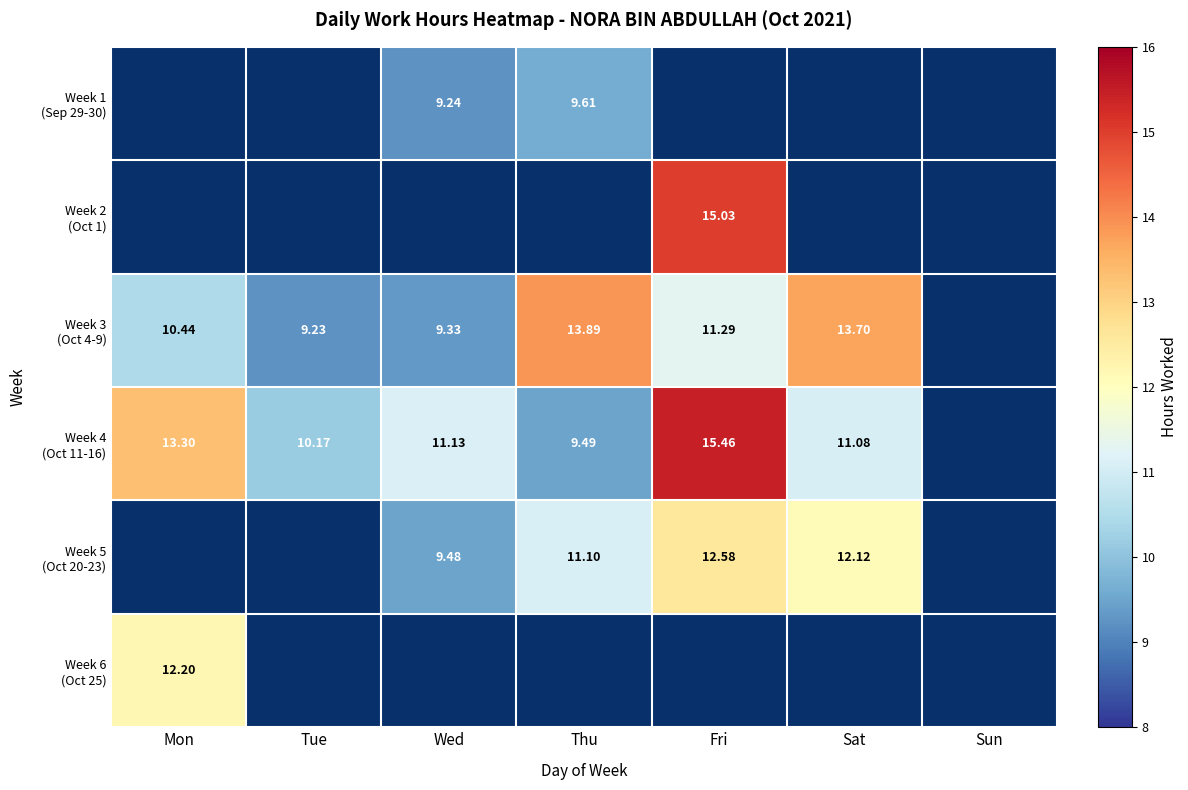

Is it true that Week 4 (Oct 11-16) equals 9.5 at Thu?

True